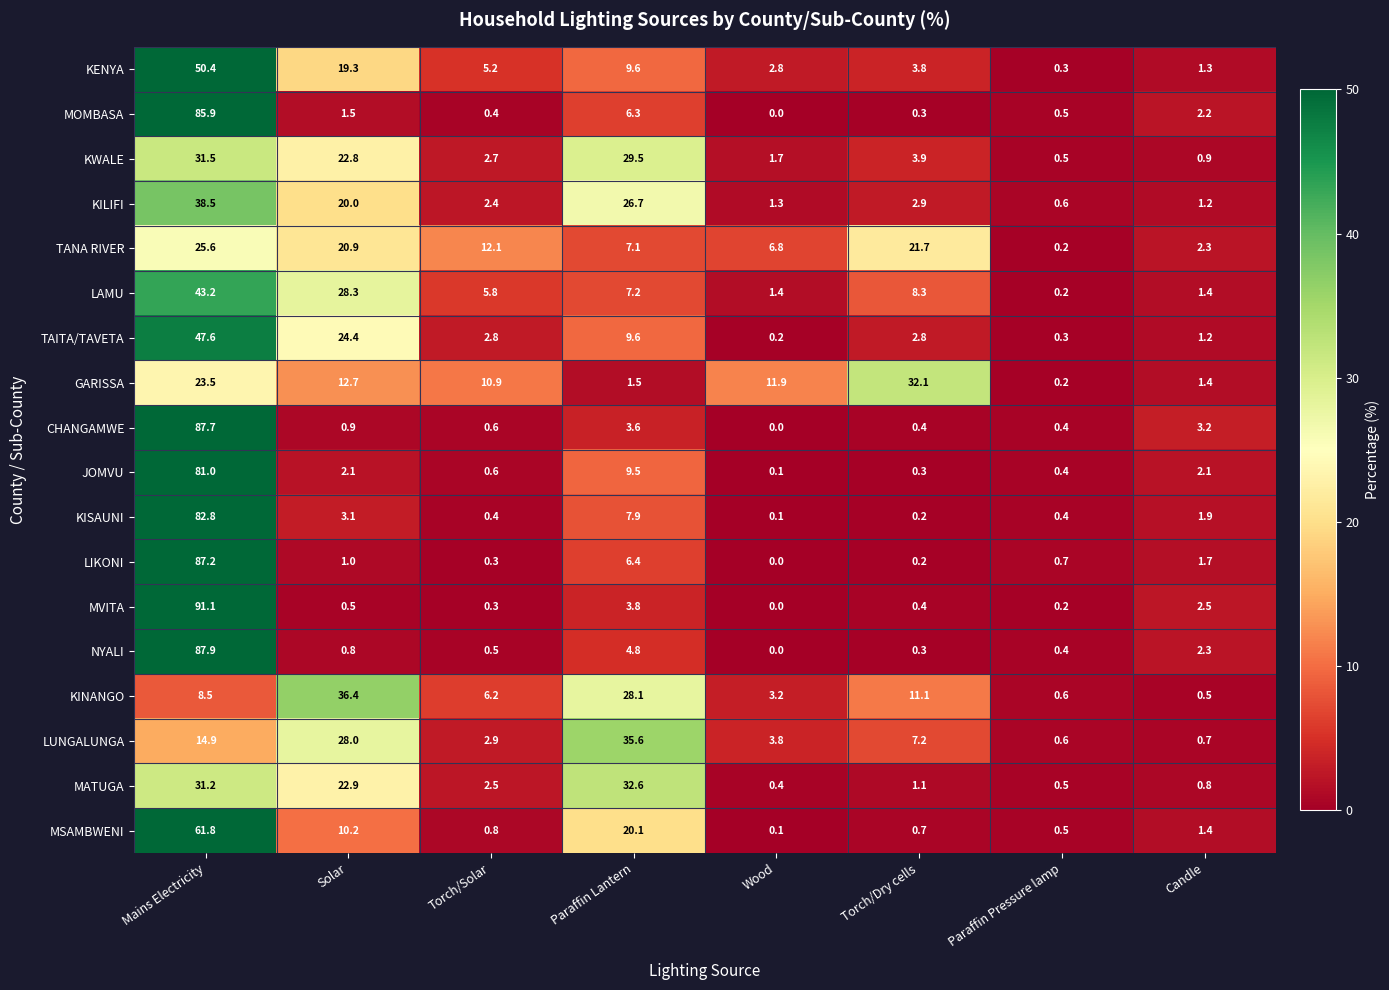

How many data points in JOMVU are above 2?

4